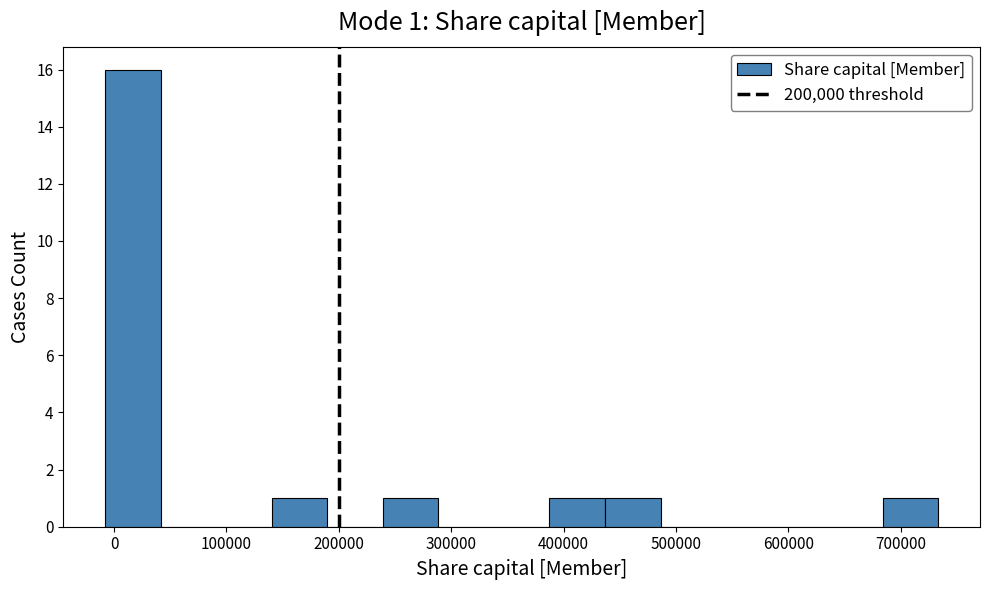

Which range on the x-axis has the tallest bar?

-10000 to 40000